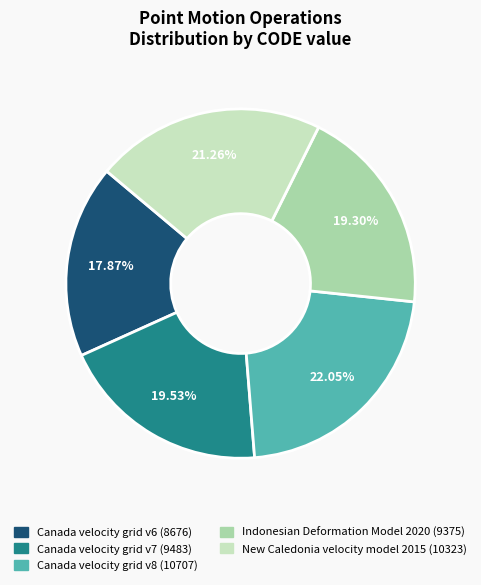

What percentage is NOT represented by Canada velocity grid v8?

78.0%